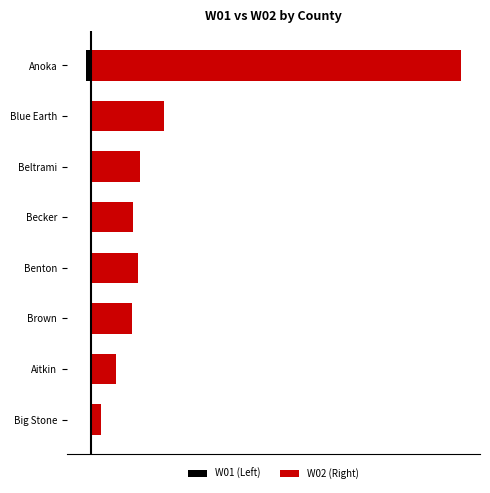

At how many categories does at least one series exceed 0?

8